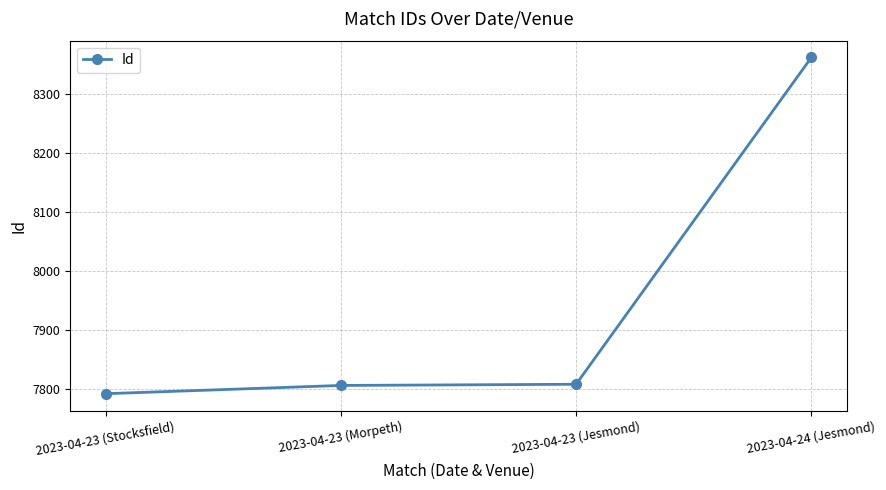

How many values are below 7808?

2